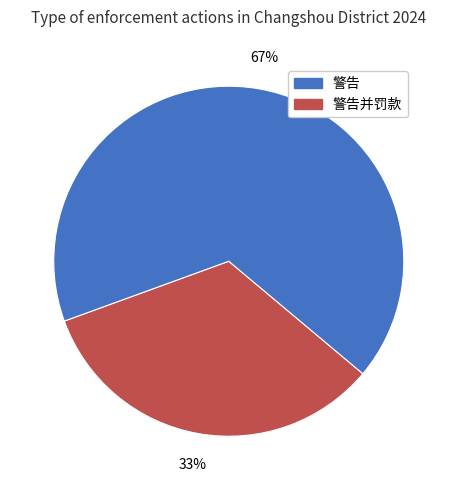

To the nearest percent, what is the average slice percentage?

50%